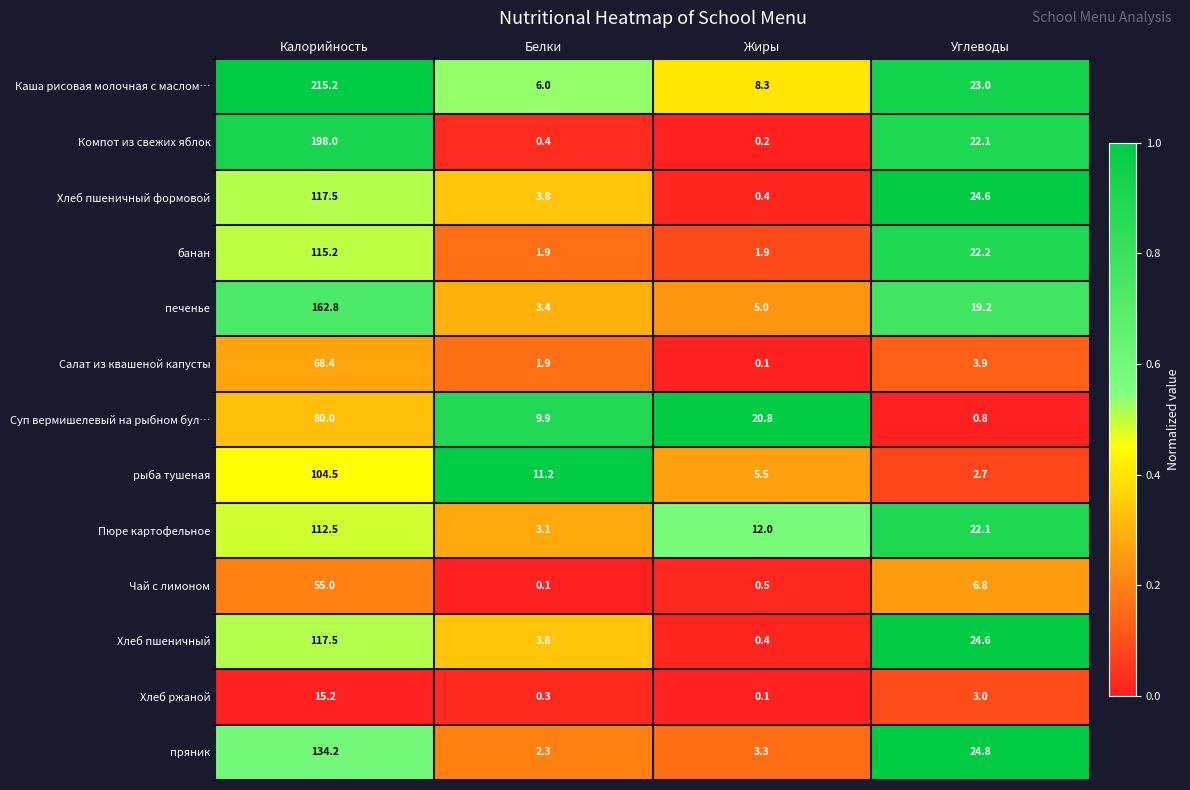

At how many categories does at least one series exceed 0?

4